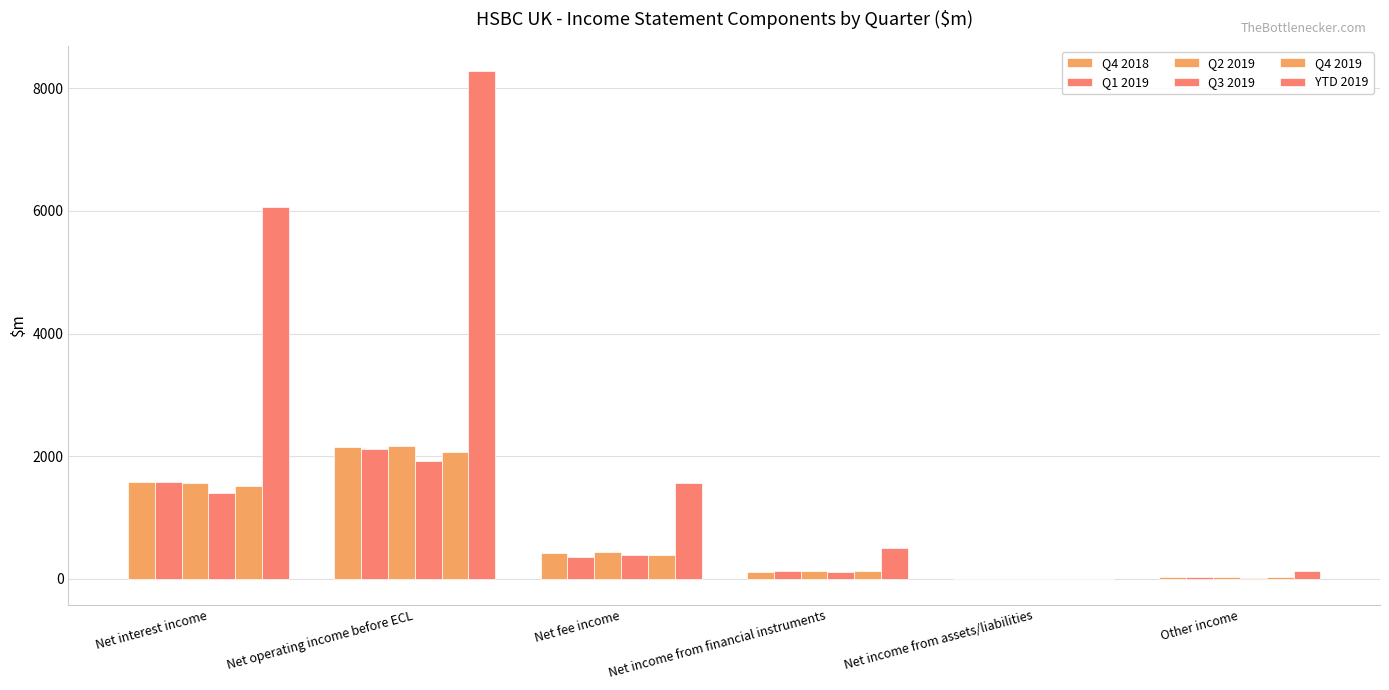

At Net income from financial instruments, list the series in order from smallest to largest.

Q3 2019, Q4 2018, Q2 2019, Q4 2019, Q1 2019, YTD 2019